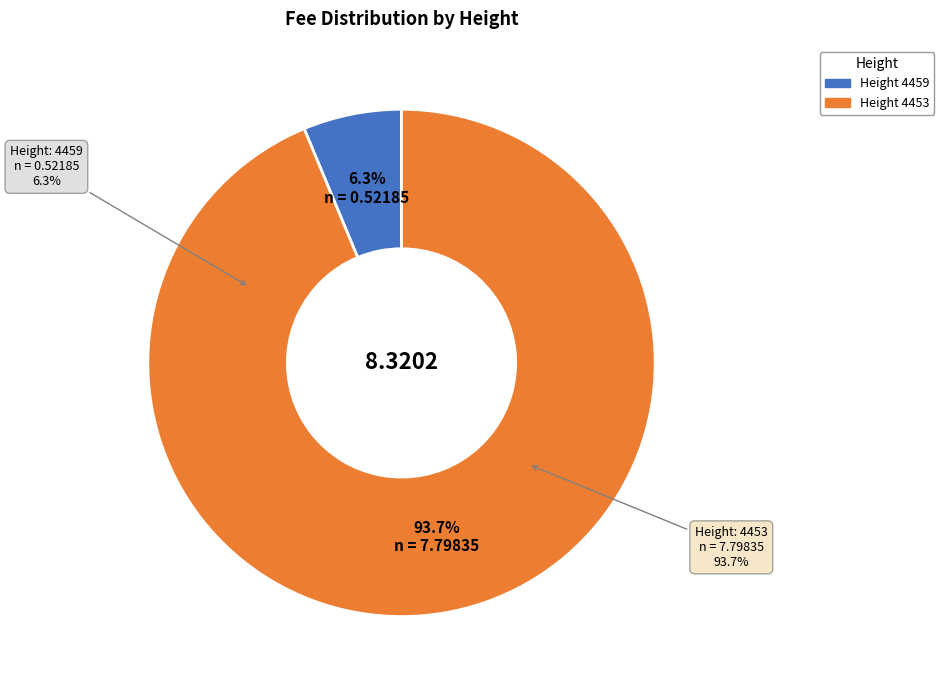

How much of the chart is everything except 4459?

93.7%